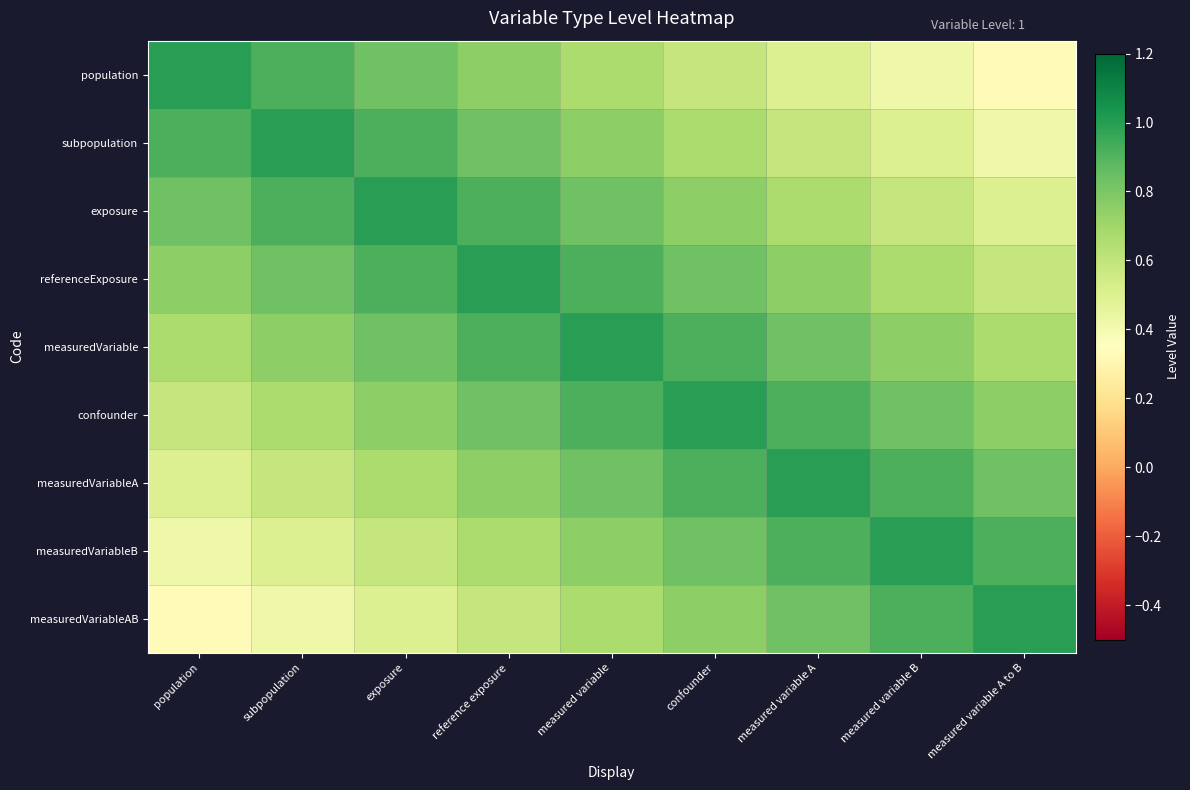

Reading right to left, transcribe all the data shown in this chart.

population: measured variable A to B=0.3	measured variable B=0.4	measured variable A=0.5	confounder=0.6	measured variable=0.7	reference exposure=0.8	exposure=0.8	subpopulation=0.9	population=1.0
subpopulation: measured variable A to B=0.4	measured variable B=0.5	measured variable A=0.6	confounder=0.7	measured variable=0.8	reference exposure=0.8	exposure=0.9	subpopulation=1.0	population=0.9
exposure: measured variable A to B=0.5	measured variable B=0.6	measured variable A=0.7	confounder=0.8	measured variable=0.8	reference exposure=0.9	exposure=1.0	subpopulation=0.9	population=0.8
referenceExposure: measured variable A to B=0.6	measured variable B=0.7	measured variable A=0.8	confounder=0.8	measured variable=0.9	reference exposure=1.0	exposure=0.9	subpopulation=0.8	population=0.8
measuredVariable: measured variable A to B=0.7	measured variable B=0.8	measured variable A=0.8	confounder=0.9	measured variable=1.0	reference exposure=0.9	exposure=0.8	subpopulation=0.8	population=0.7
confounder: measured variable A to B=0.8	measured variable B=0.8	measured variable A=0.9	confounder=1.0	measured variable=0.9	reference exposure=0.8	exposure=0.8	subpopulation=0.7	population=0.6
measuredVariableA: measured variable A to B=0.8	measured variable B=0.9	measured variable A=1.0	confounder=0.9	measured variable=0.8	reference exposure=0.8	exposure=0.7	subpopulation=0.6	population=0.5
measuredVariableB: measured variable A to B=0.9	measured variable B=1.0	measured variable A=0.9	confounder=0.8	measured variable=0.8	reference exposure=0.7	exposure=0.6	subpopulation=0.5	population=0.4
measuredVariableAB: measured variable A to B=1.0	measured variable B=0.9	measured variable A=0.8	confounder=0.8	measured variable=0.7	reference exposure=0.6	exposure=0.5	subpopulation=0.4	population=0.3